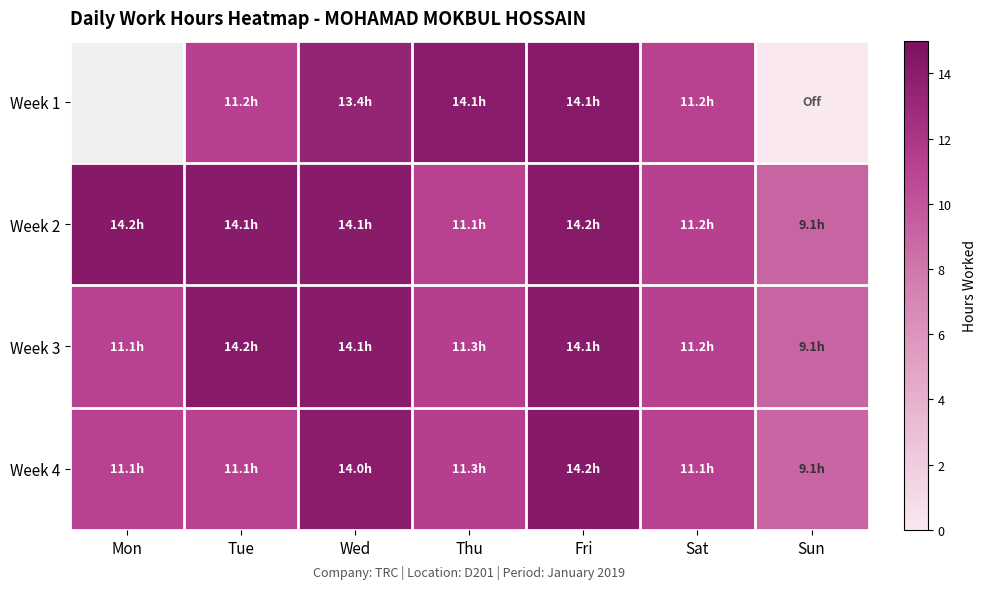

True or false: Week 4 has a value of 14.1 at Sun.

False